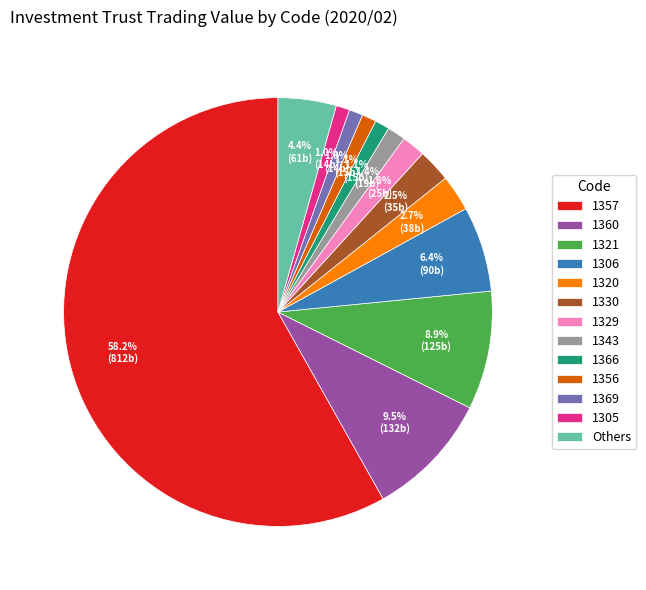

What is the ratio of the value at 1329 to the value at 1320?

0.7